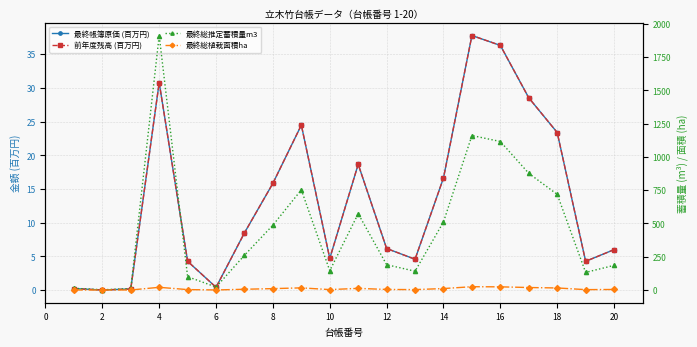

Rank the series by their maximum value, from highest to lowest.

最終総推定蓄積量m3, 最終帳簿原価 (百万円), 前年度残高 (百万円), 最終総植栽面積ha